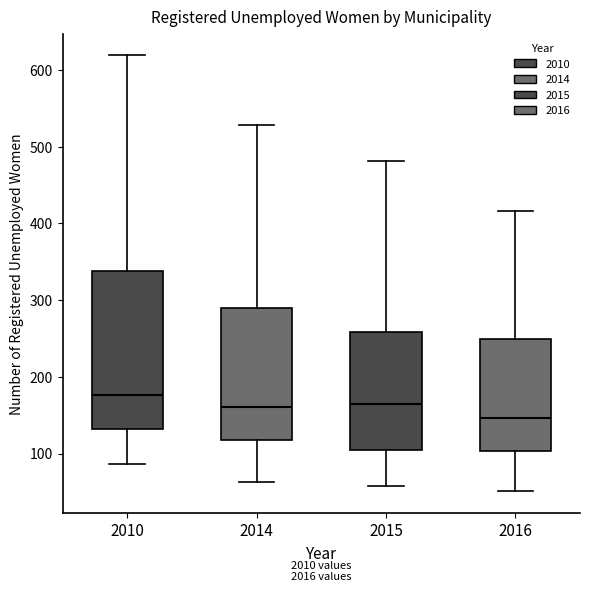

Where is the lower edge of the box at x = 2016 on the y-axis? The values are not printed on the chart, so give them approximately, as read against the axis.

100